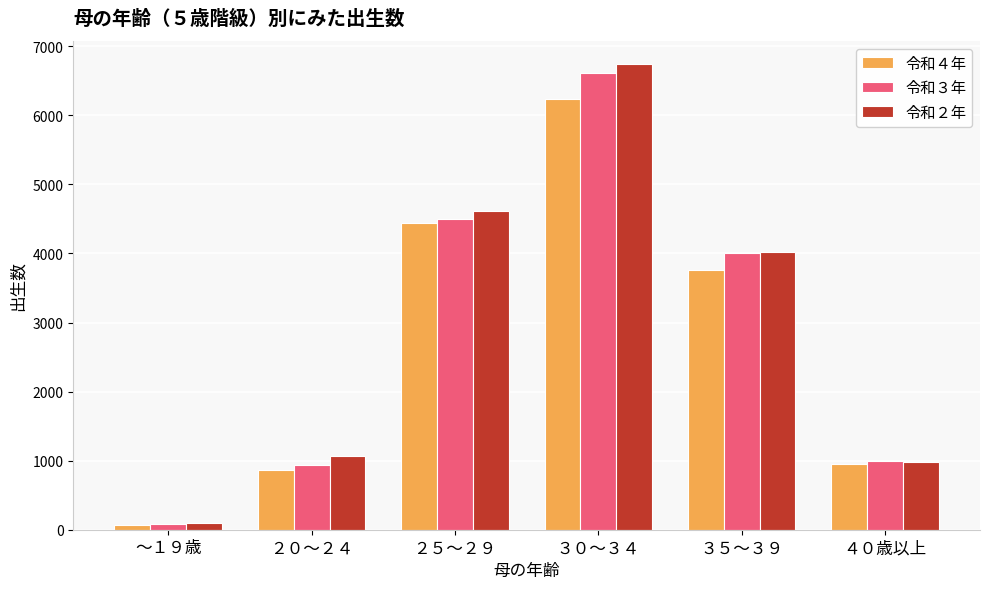

True or false: 令和２年 has a value of 6739 at ３０～３４.

True